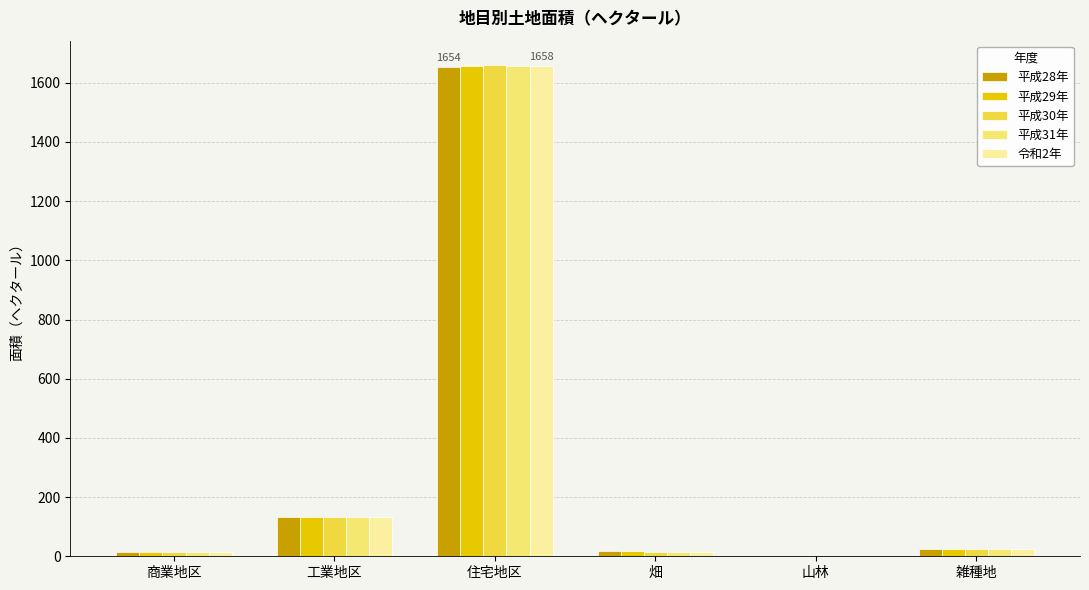

What are all the series names shown in the legend?

平成28年, 平成29年, 平成30年, 平成31年, 令和2年